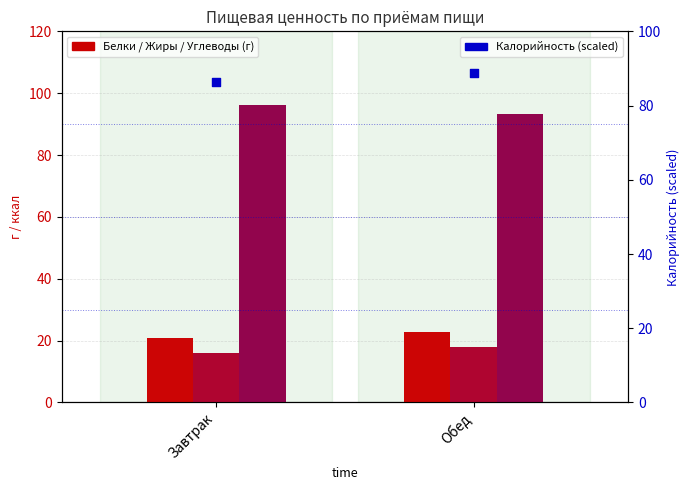

At which category is the sum across all series the highest?

Обед